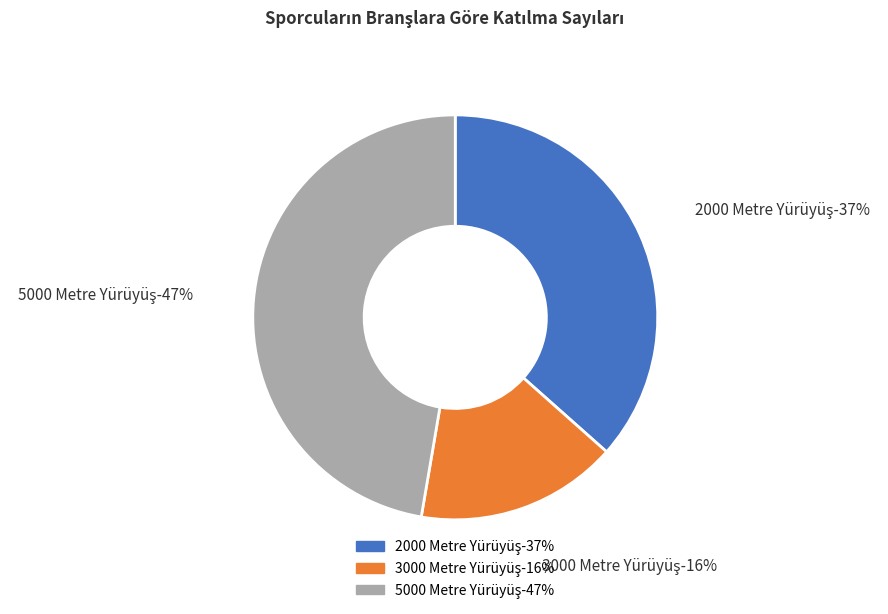

Combined, what portion of the pie is 2000 Metre Yürüyüş and 5000 Metre Yürüyüş?

83.9%